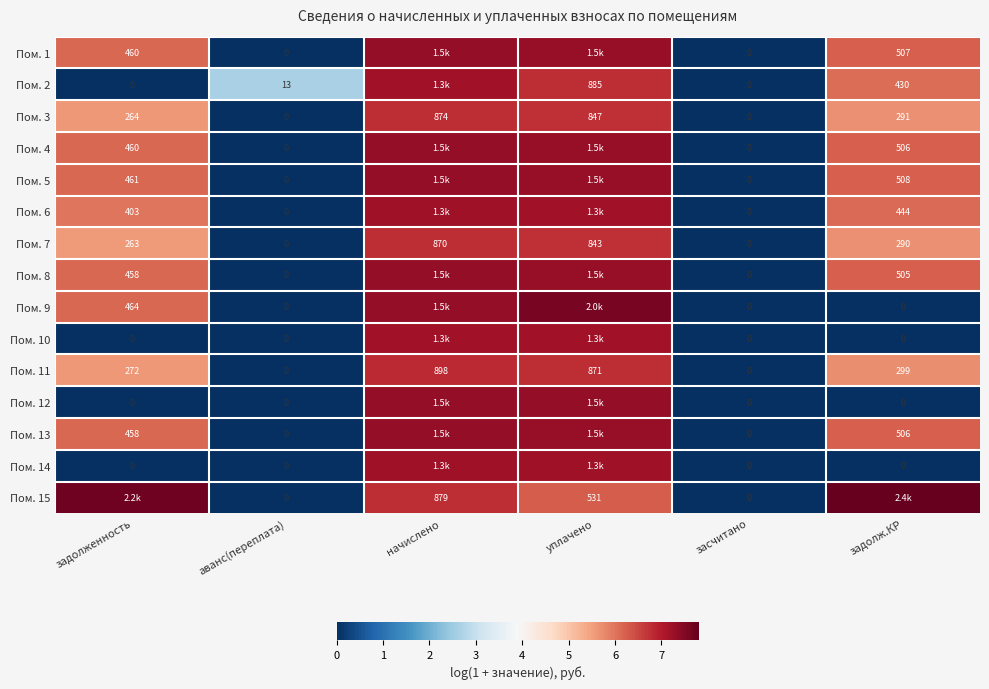

Is the value of Пом. 3 at задолженность greater than the value of Пом. 11 at засчитано?

Yes